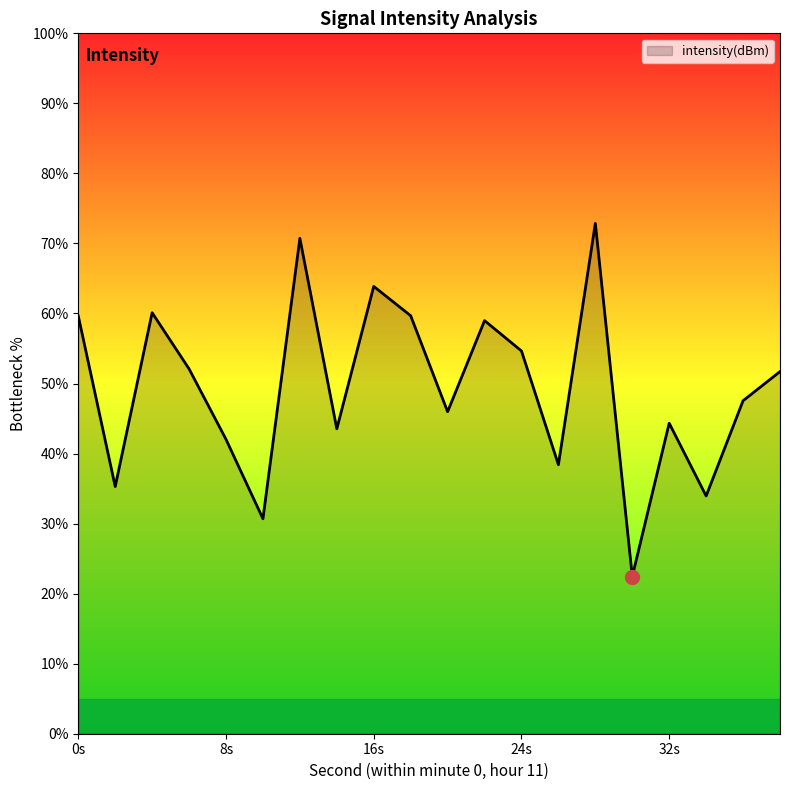

Does the chart have visible grid lines?

No